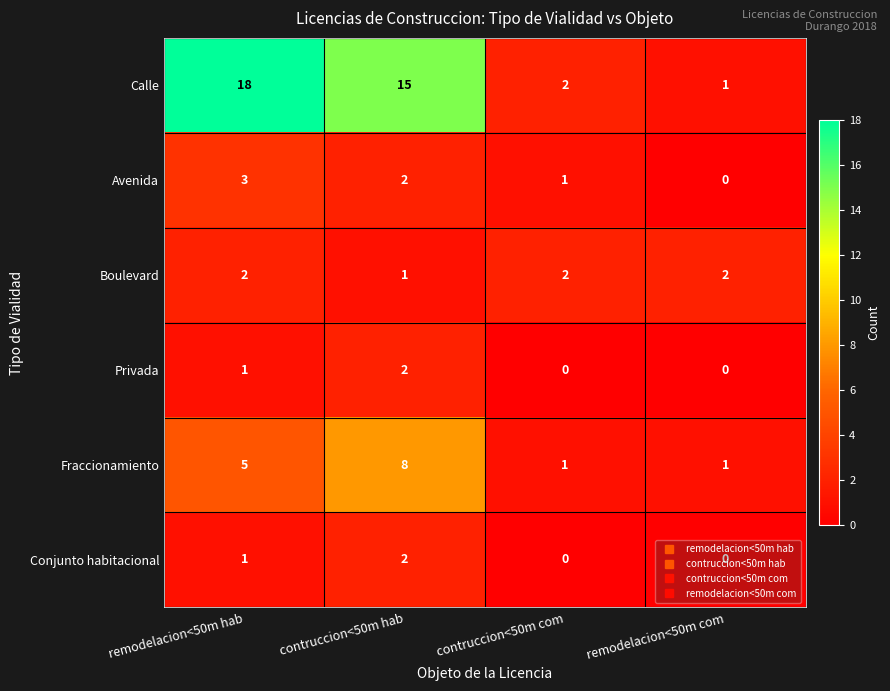

Which series has the largest total across all categories?

Calle